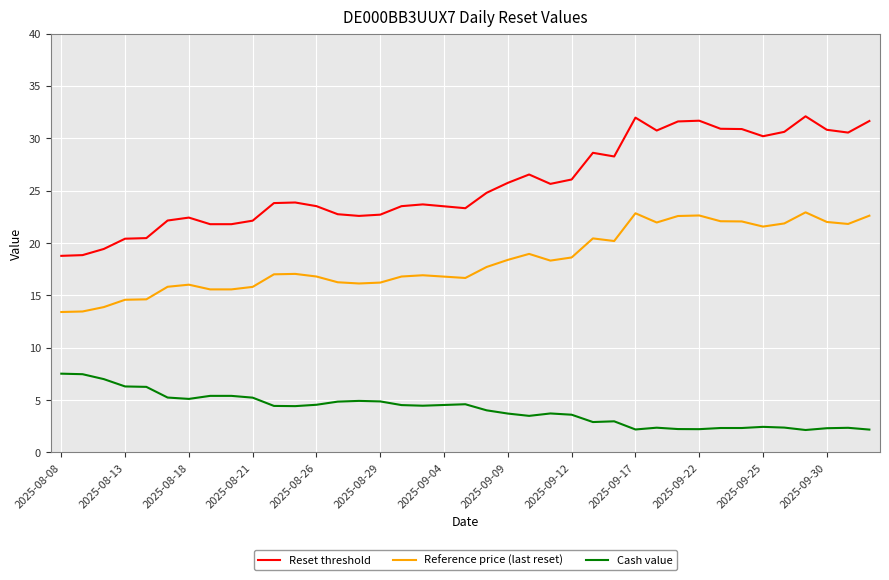

True or false: Reference price (last reset) has more than 1 interior local peaks.

True